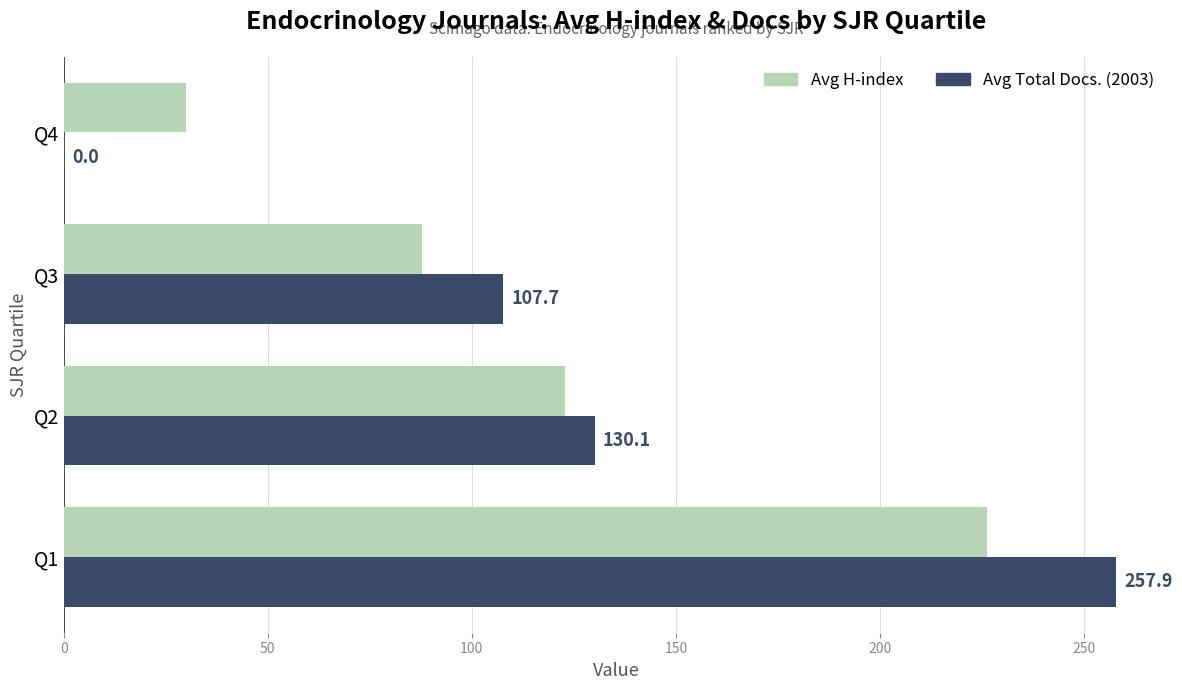

What is the sum of all Avg H-index values?

466.6